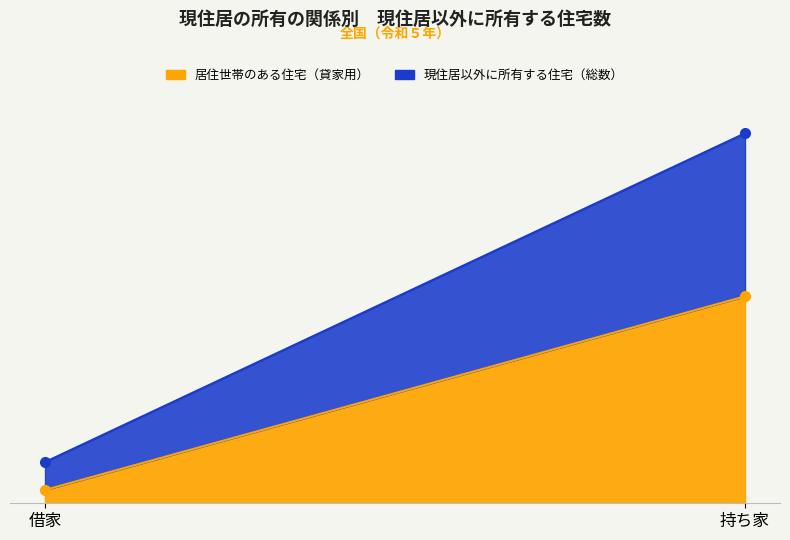

What is the highest value of the 居住世帯のある住宅（貸家用） series?

3714000